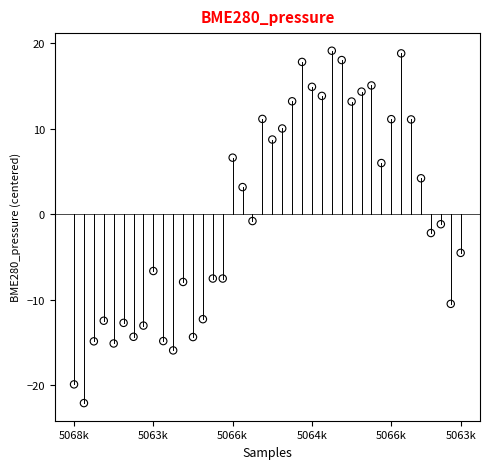

What is the range of Y values (max minus min)?

41.2